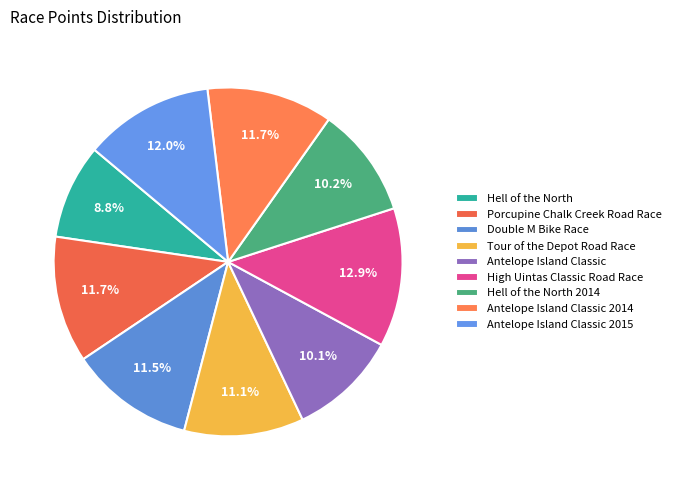

Between High Uintas Classic Road Race and Antelope Island Classic, which is larger?

High Uintas Classic Road Race